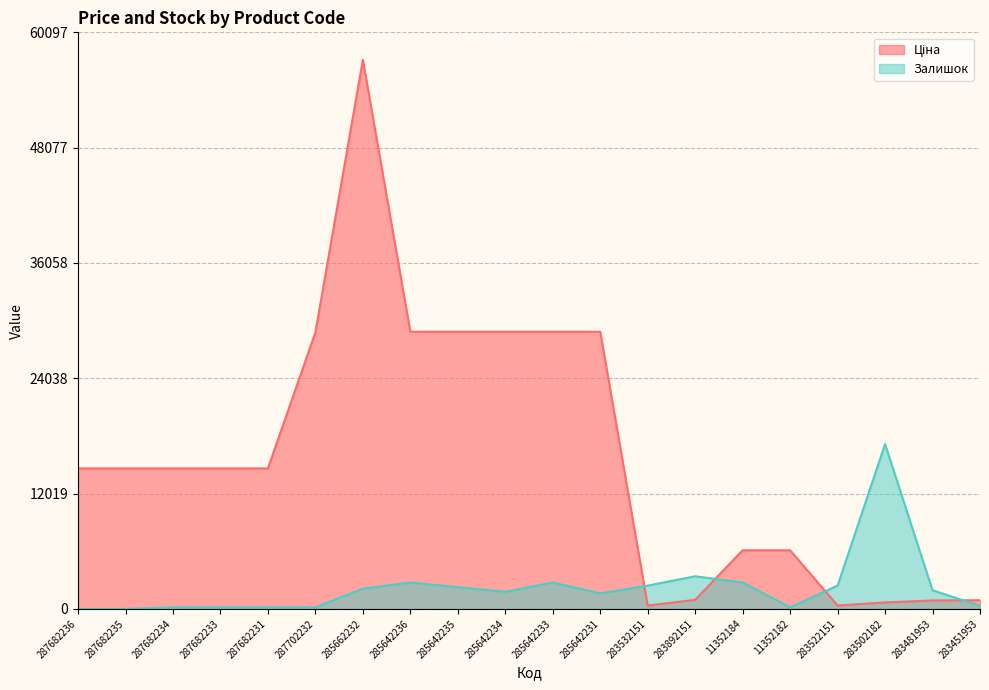

After their last crossing, which series has the higher values: Ціна or Залишок?

Ціна